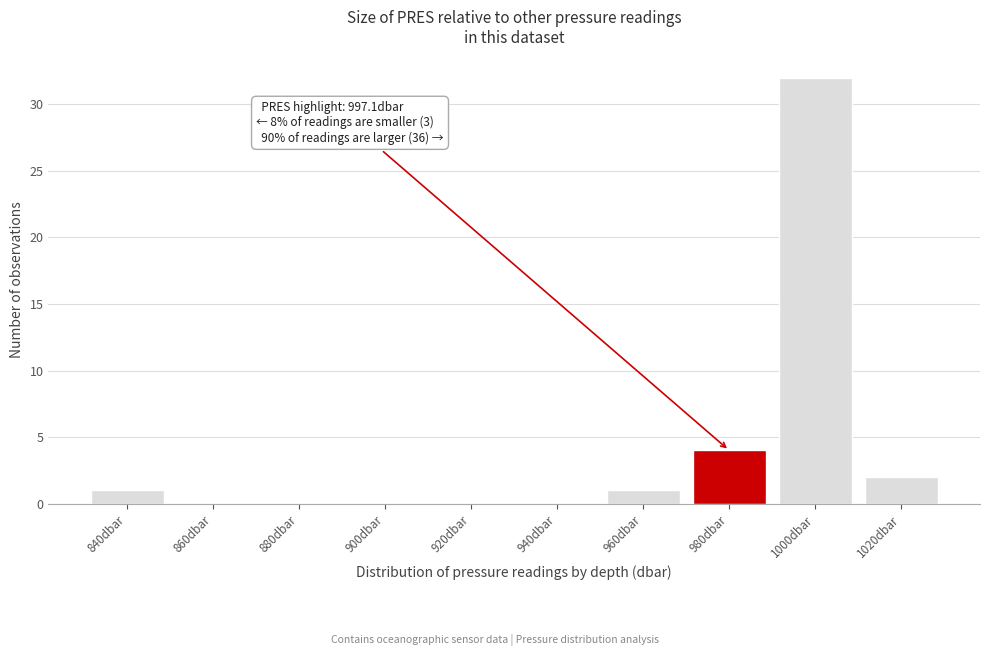

Reading right to left, what are all the values shown in this chart?

1020dbar=2	1000dbar=32	980dbar=4	960dbar=1	940dbar=0	920dbar=0	900dbar=0	880dbar=0	860dbar=0	840dbar=1